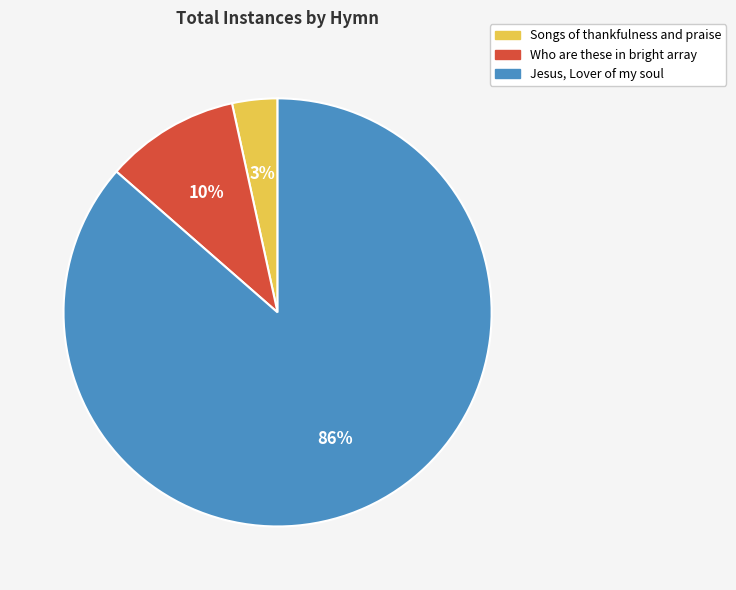

To the nearest percent, what is the average slice percentage?

33%